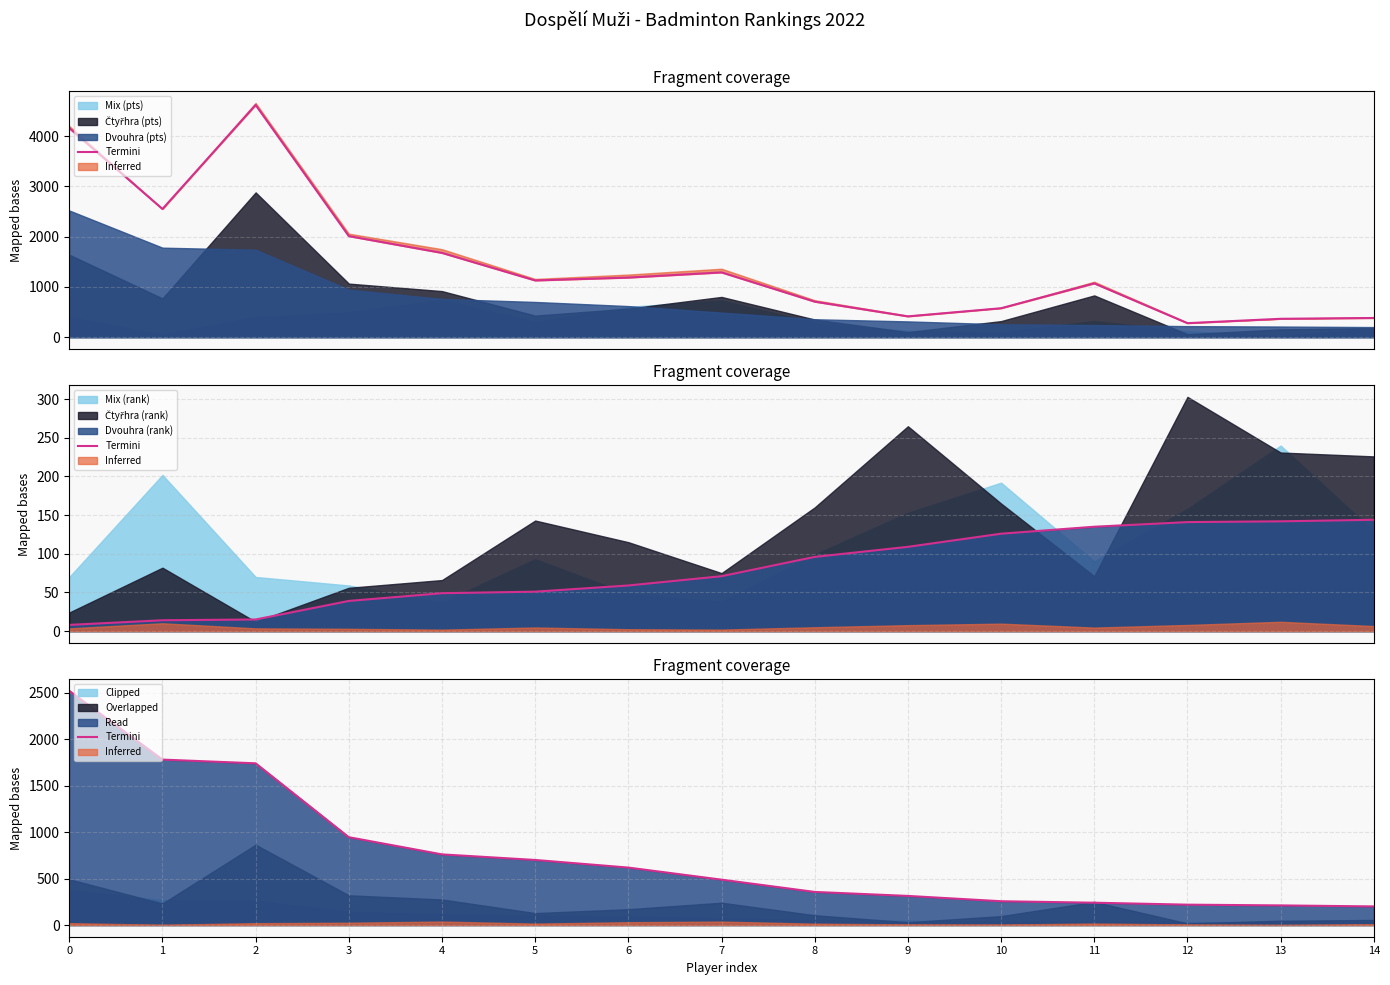

Is it true that the value at 7 is 800?

False